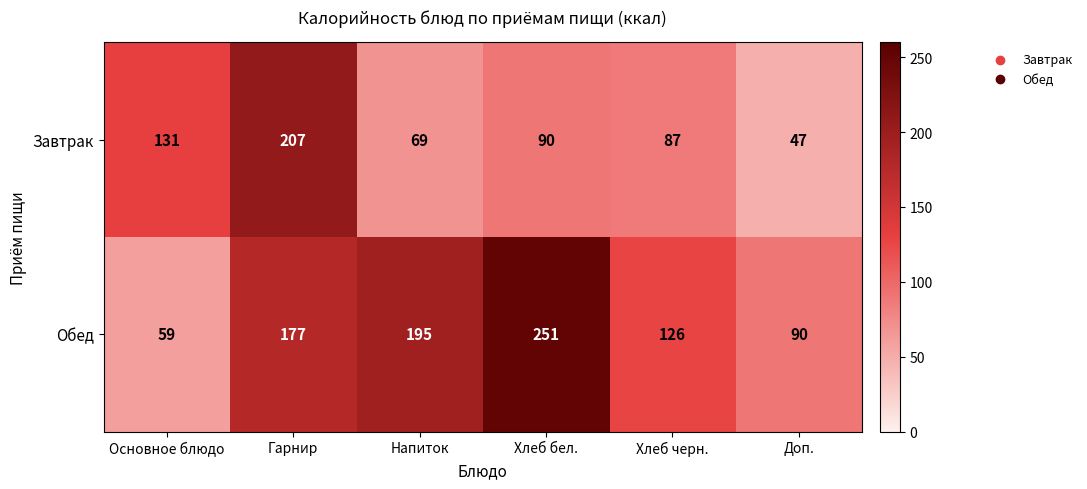

What is the average value of the Обед series?

150